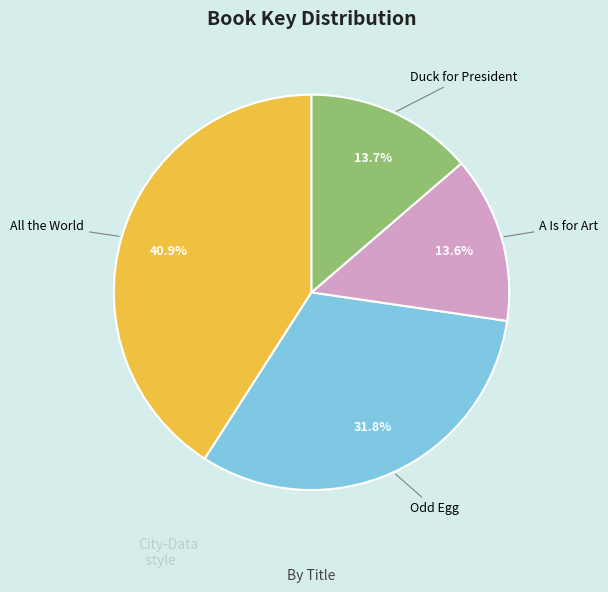

Is the sum of A Is for Art and Odd Egg greater than half?

No